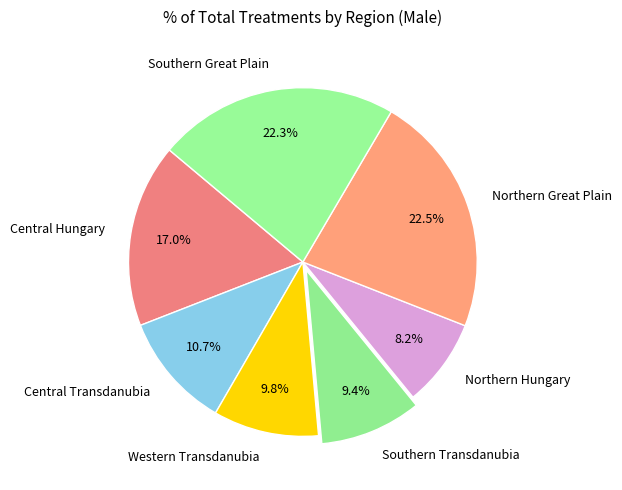

Do Western Transdanubia and Central Transdanubia together represent more than half of the pie?

No